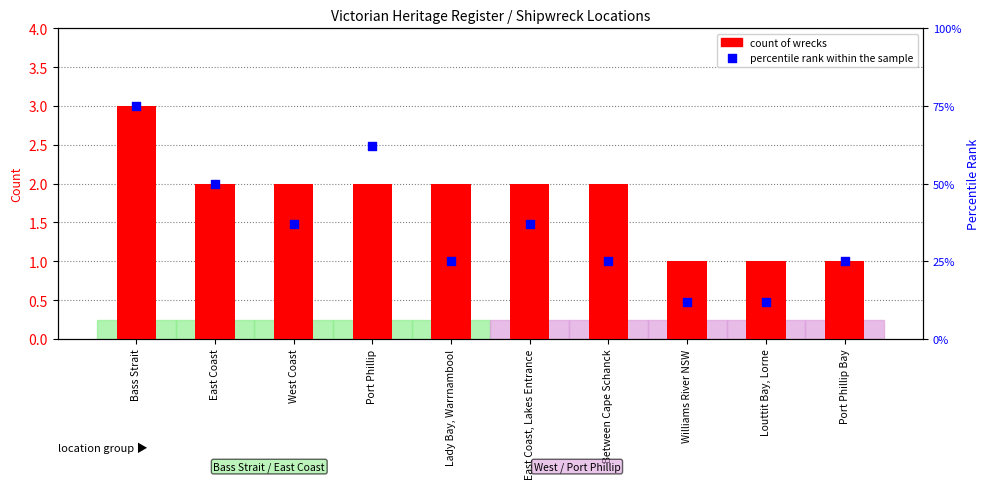

What is the total value across all series at Port Phillip?

64